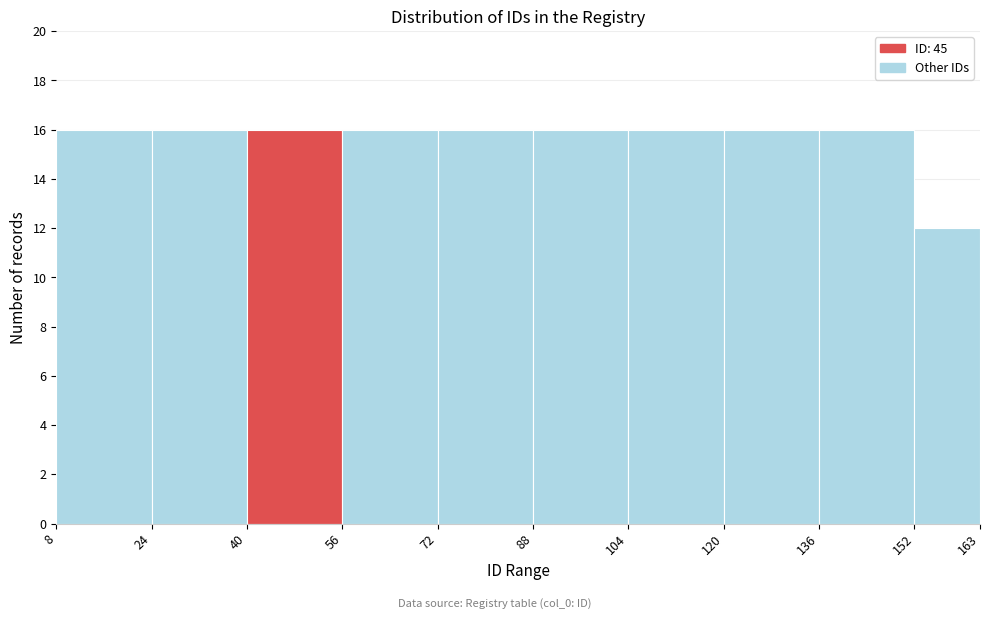

Reading left to right, transcribe this chart: for each bar, give the range it covers on the x-axis and its height. The values are not printed on the chart, so give them approximately, as read against the axis.

8 to 24: 16
24 to 40: 16
40 to 56: 16
56 to 72: 16
72 to 88: 16
88 to 104: 16
104 to 120: 16
120 to 136: 16
136 to 152: 16
152 to 163: 12